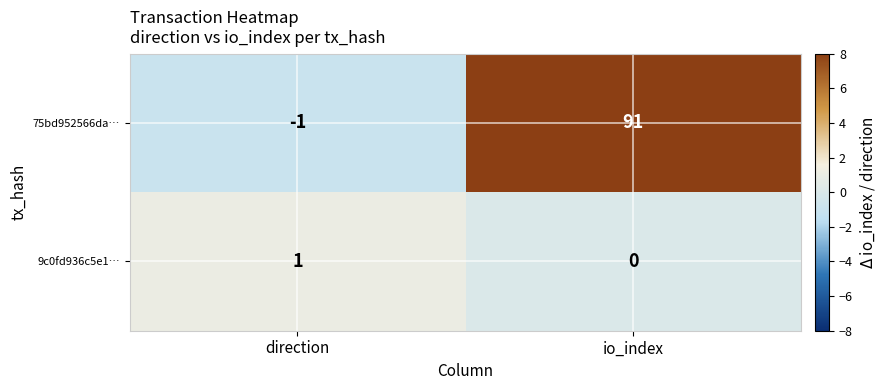

Which series changed the most between direction and io_index?

75bd952566da…